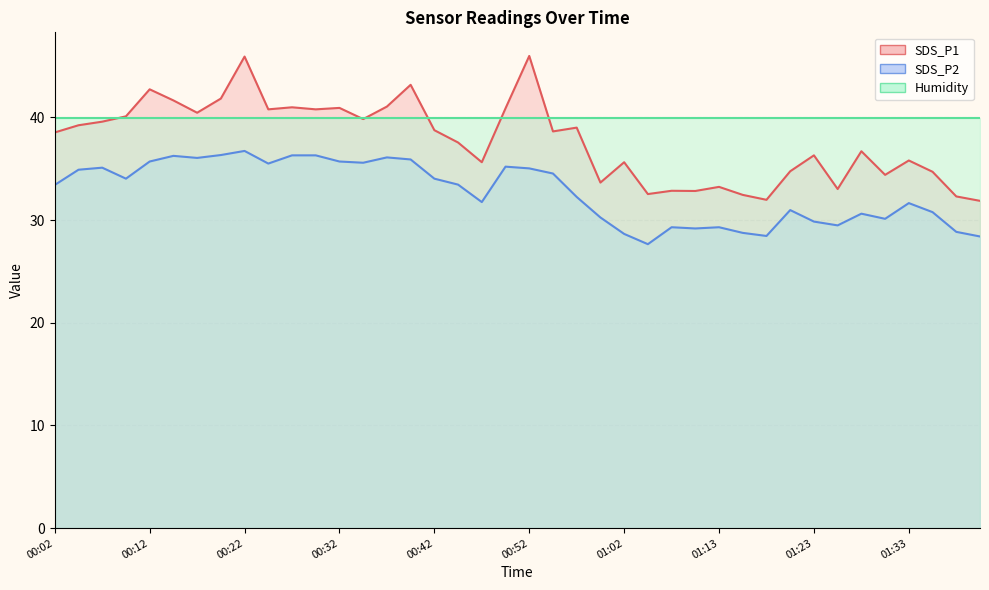

In SDS_P2, how many points are lower than both neighbors (excluding endpoints)?

10